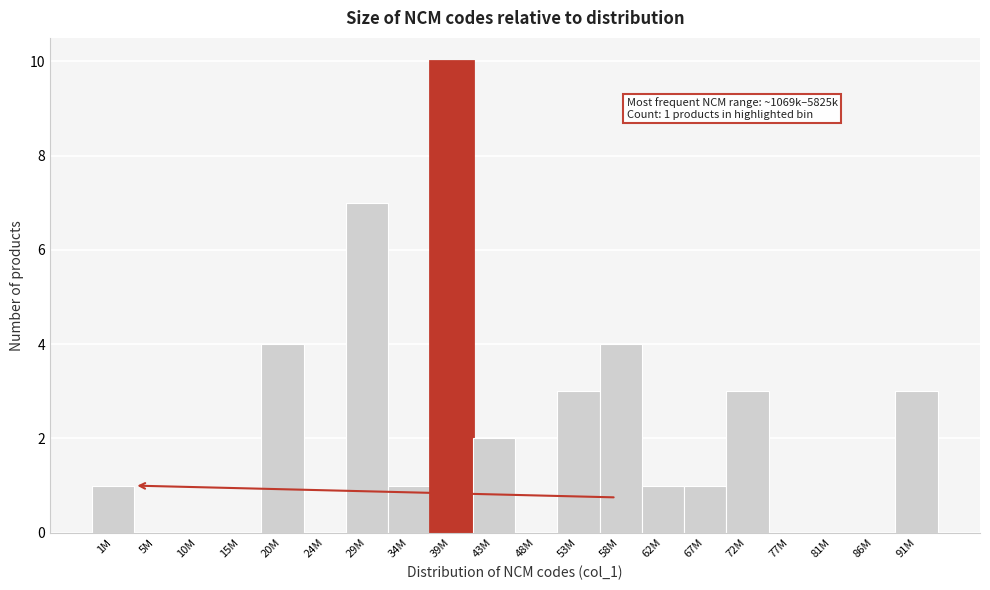

Reading right to left, extract all data points from this chart.

91M=3	86M=0	81M=0	77M=0	72M=3	67M=1	62M=1	58M=4	53M=3	48M=0	43M=2	39M=10	34M=1	29M=7	24M=0	20M=4	15M=0	10M=0	5M=0	1M=1